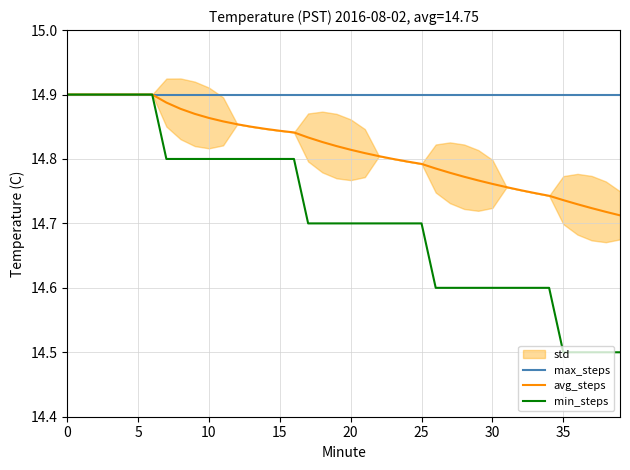

Which series has the largest range (max minus min)?

min_steps